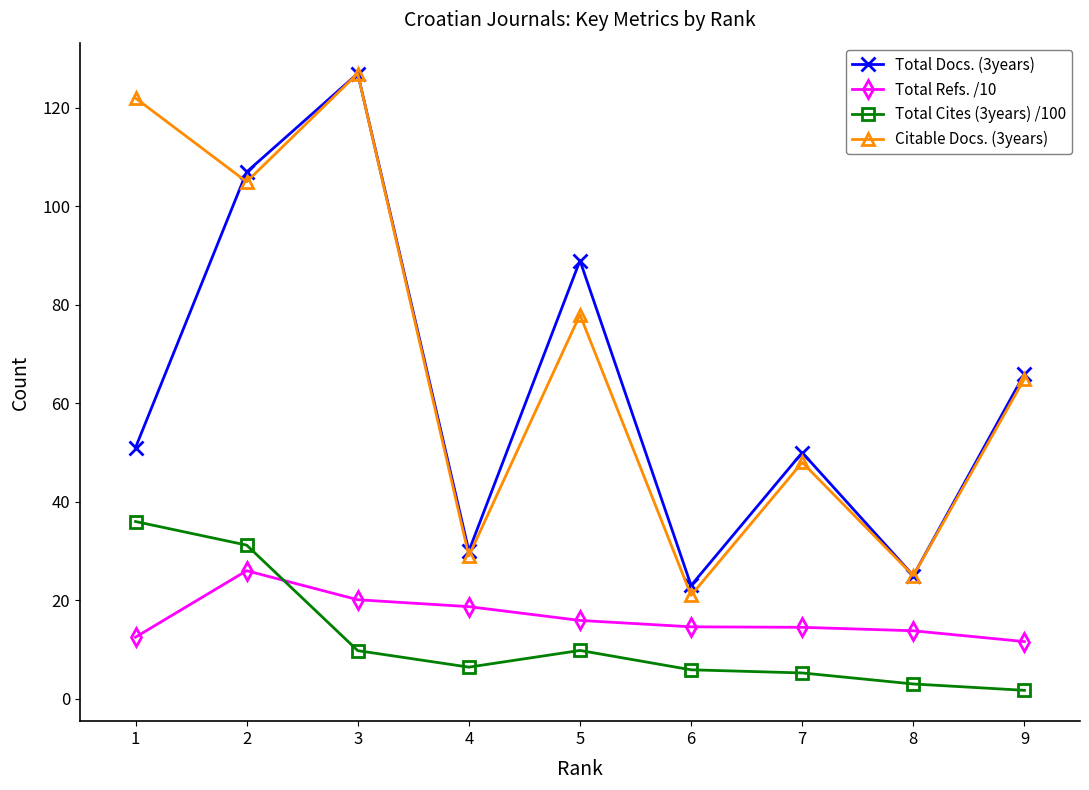

How many interior local peaks does the Total Docs. (3years) series have?

3